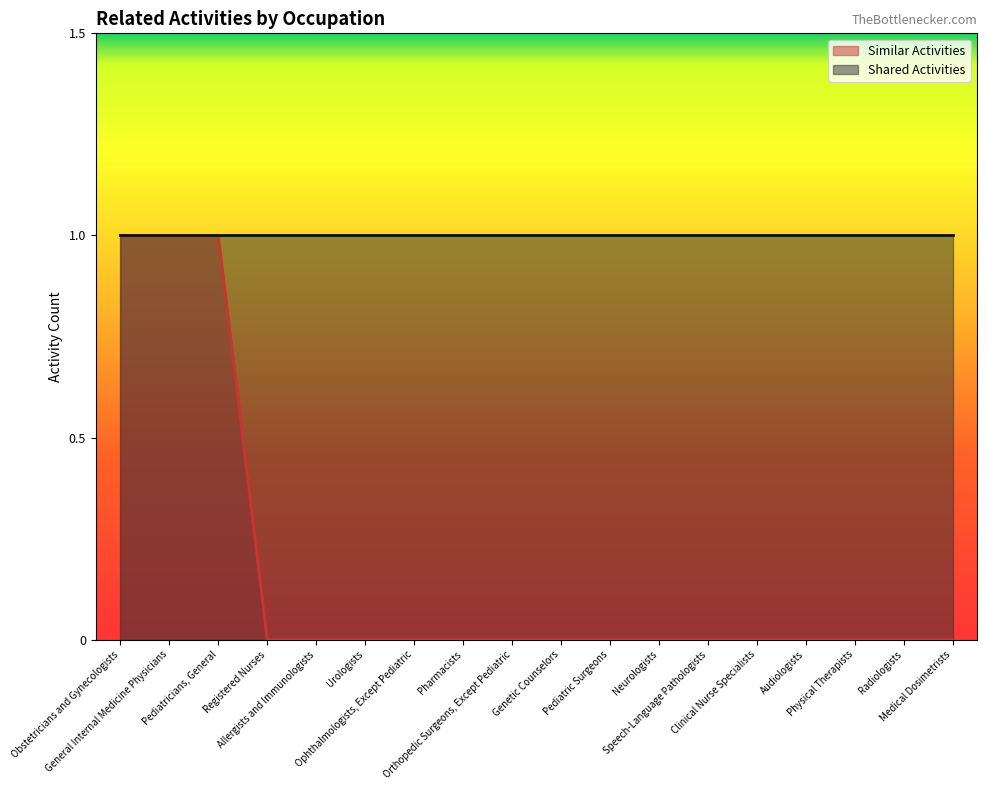

Is it true that the value at Audiologists is 0?

True